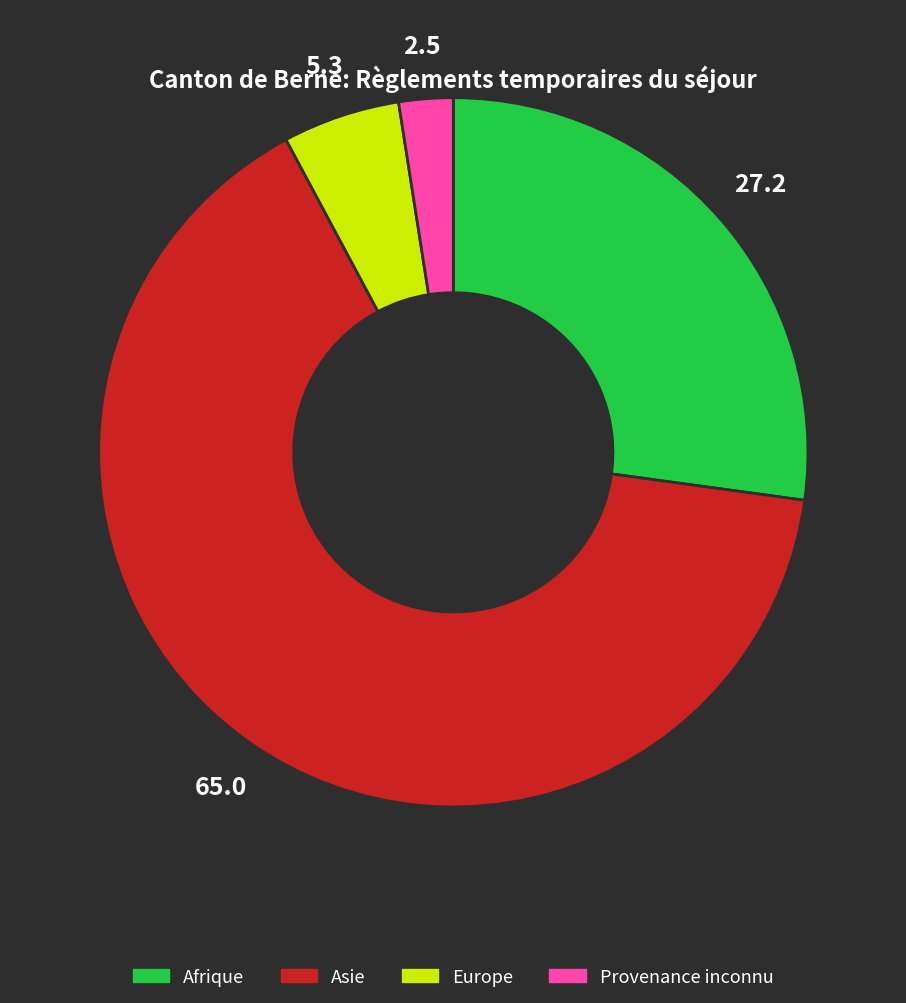

Approximately how many times larger is the value at Europe compared to Afrique?

0.2